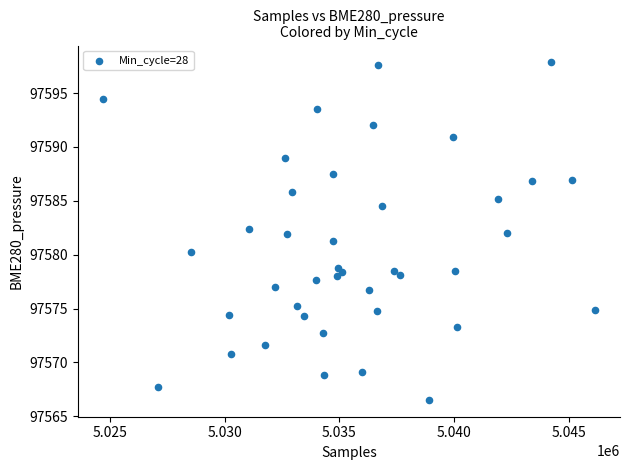

What is the range of X values (max minus min)?

21483.0